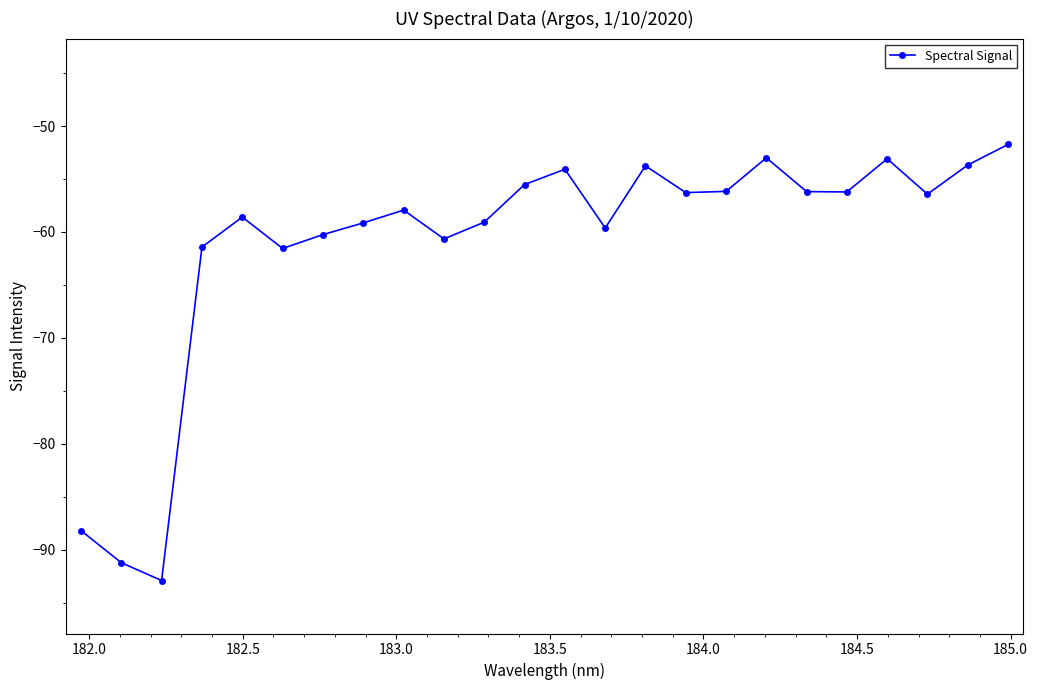

How many points are higher than both their immediate neighbors (excluding endpoints)?

6